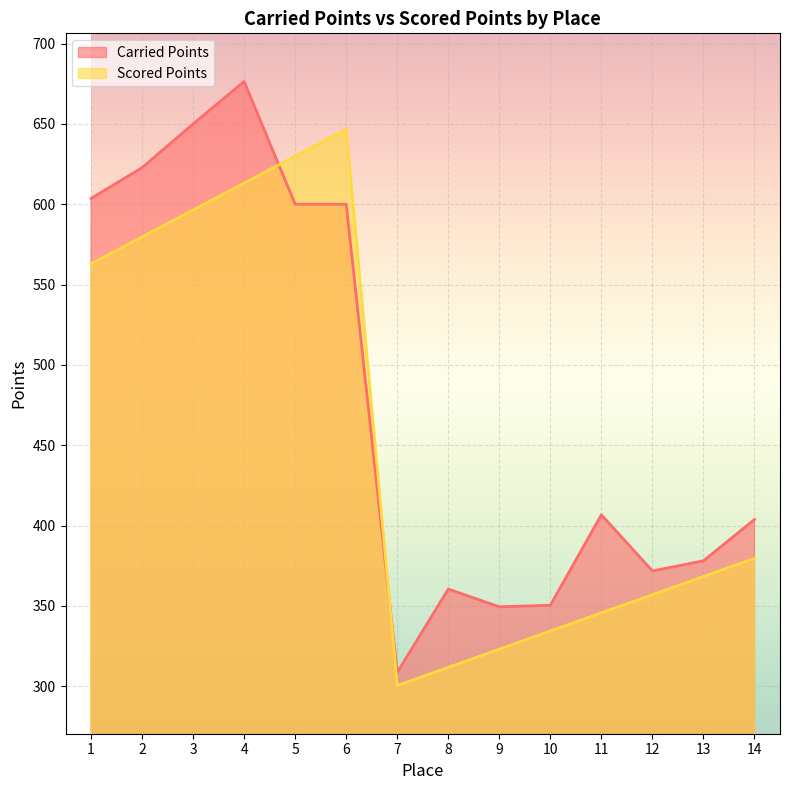

What is the total value across all series at 3?

1246.4